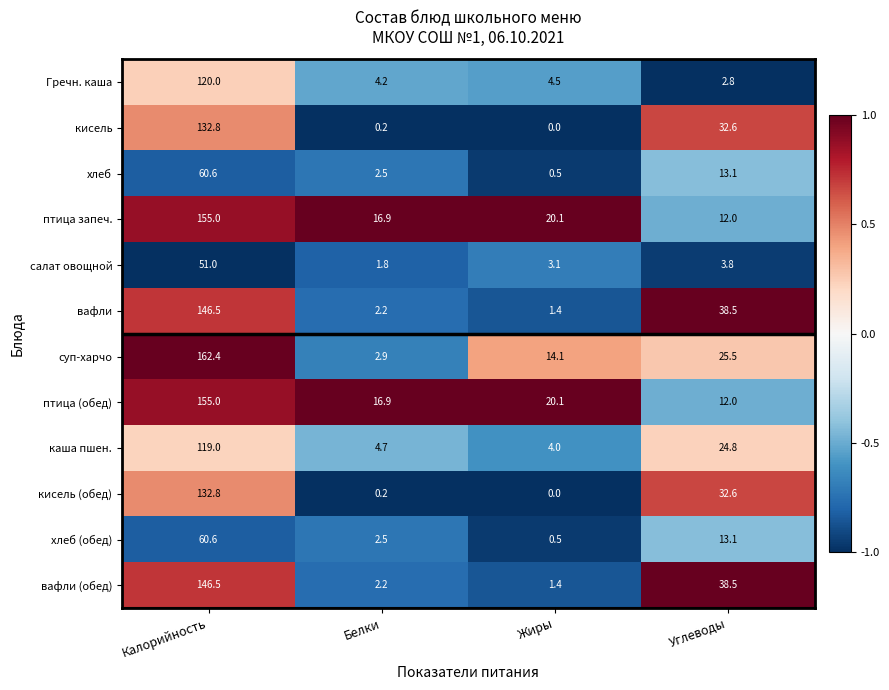

Which series has the largest range (max minus min)?

суп-харчо